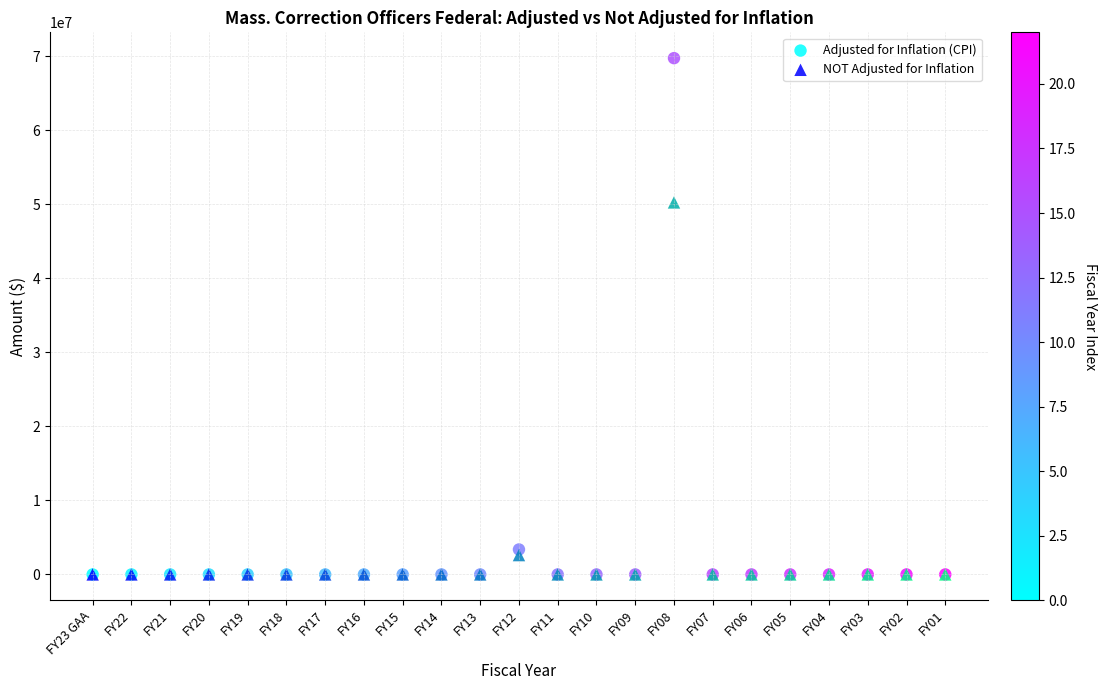

In the Adjusted for Inflation (CPI) series, what Y value is closest to 34857927?

3371943